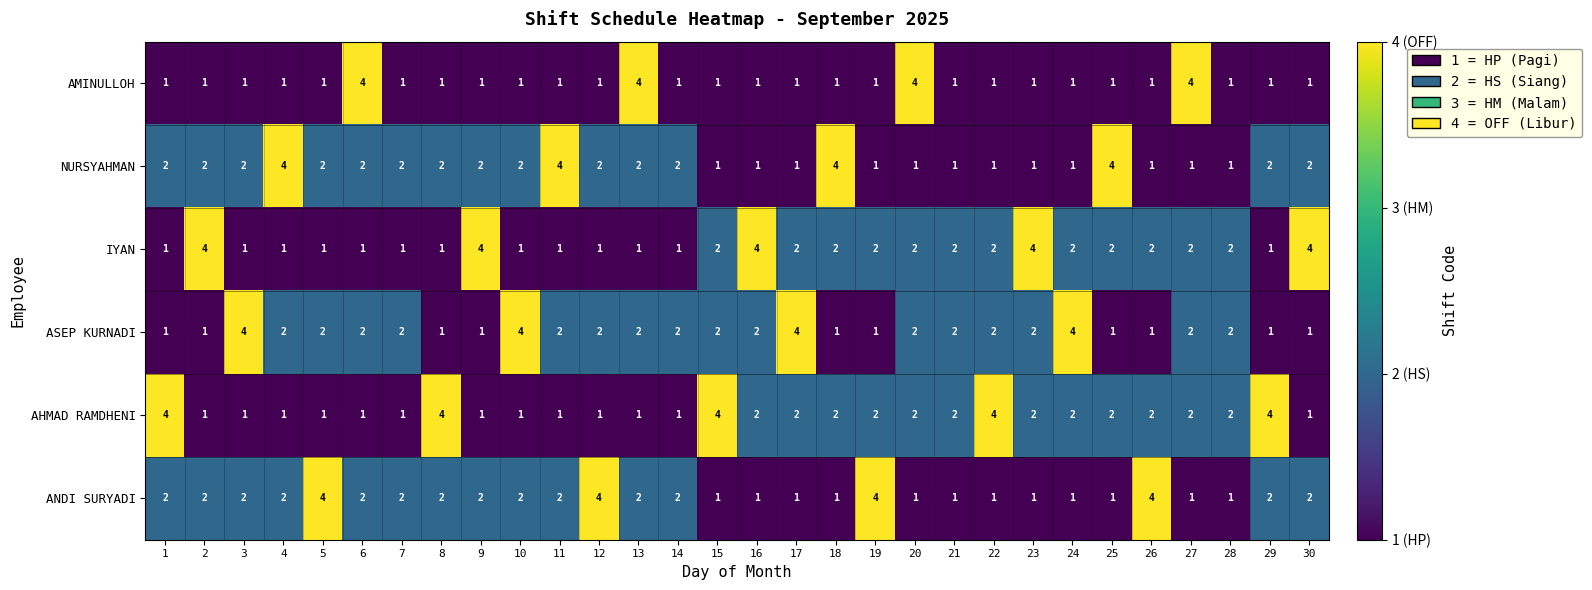

What is the difference between the maximum and minimum values in the NURSYAHMAN series?

3